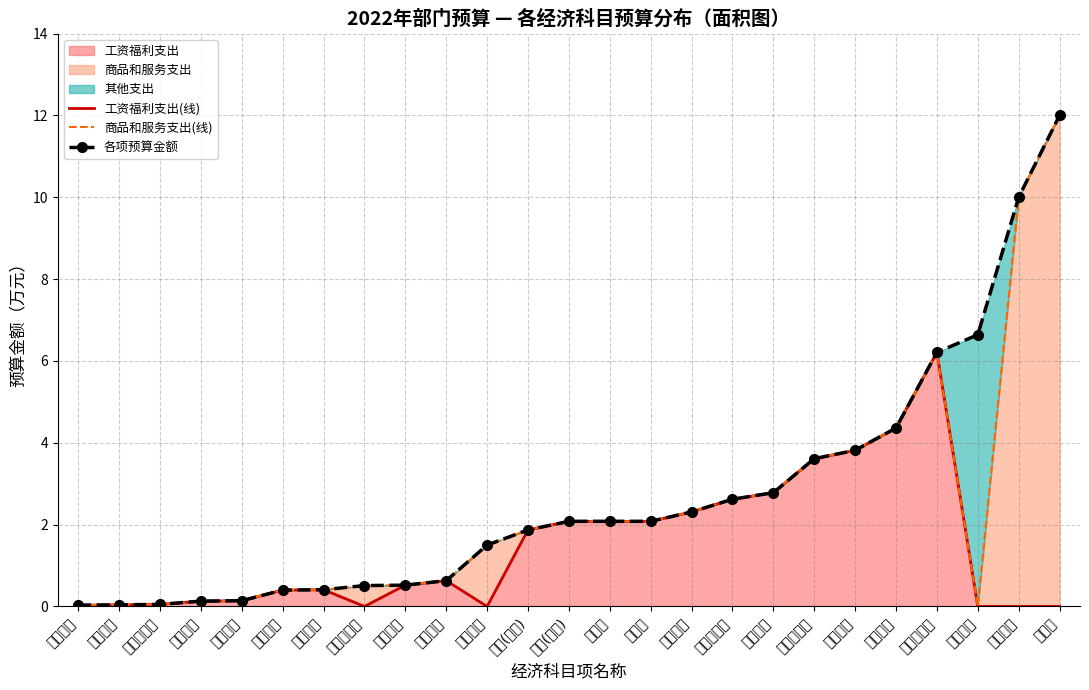

Reading left to right, what are all the values shown in this chart?

工资福利支出(线): 保留奖金=0.0	工伤保险=0.0	女职工卫生=0.1	失业保险=0.1	保留福补=0.1	住房补贴=0.4	通讯补贴=0.4	人员运行费=0.0	津贴补贴=0.5	物业补贴=0.6	公用经费=0.0	绩效(奖励)=1.9	奖金(目标)=2.1	年终奖=2.1	平安奖=2.1	医疗保险=2.3	精神文明奖=2.6	养老保险=2.8	住房公积金=3.6	薪级工资=3.8	基础绩效=4.4	平时考核奖=6.2	职务工资=0.0	招商经费=0.0	劳务费=0.0
商品和服务支出(线): 保留奖金=0.0	工伤保险=0.0	女职工卫生=0.1	失业保险=0.1	保留福补=0.1	住房补贴=0.4	通讯补贴=0.4	人员运行费=0.5	津贴补贴=0.5	物业补贴=0.6	公用经费=1.5	绩效(奖励)=1.9	奖金(目标)=2.1	年终奖=2.1	平安奖=2.1	医疗保险=2.3	精神文明奖=2.6	养老保险=2.8	住房公积金=3.6	薪级工资=3.8	基础绩效=4.4	平时考核奖=6.2	职务工资=0.0	招商经费=10.0	劳务费=12.0
各项预算金额: 保留奖金=0.0	工伤保险=0.0	女职工卫生=0.1	失业保险=0.1	保留福补=0.1	住房补贴=0.4	通讯补贴=0.4	人员运行费=0.5	津贴补贴=0.5	物业补贴=0.6	公用经费=1.5	绩效(奖励)=1.9	奖金(目标)=2.1	年终奖=2.1	平安奖=2.1	医疗保险=2.3	精神文明奖=2.6	养老保险=2.8	住房公积金=3.6	薪级工资=3.8	基础绩效=4.4	平时考核奖=6.2	职务工资=6.6	招商经费=10.0	劳务费=12.0